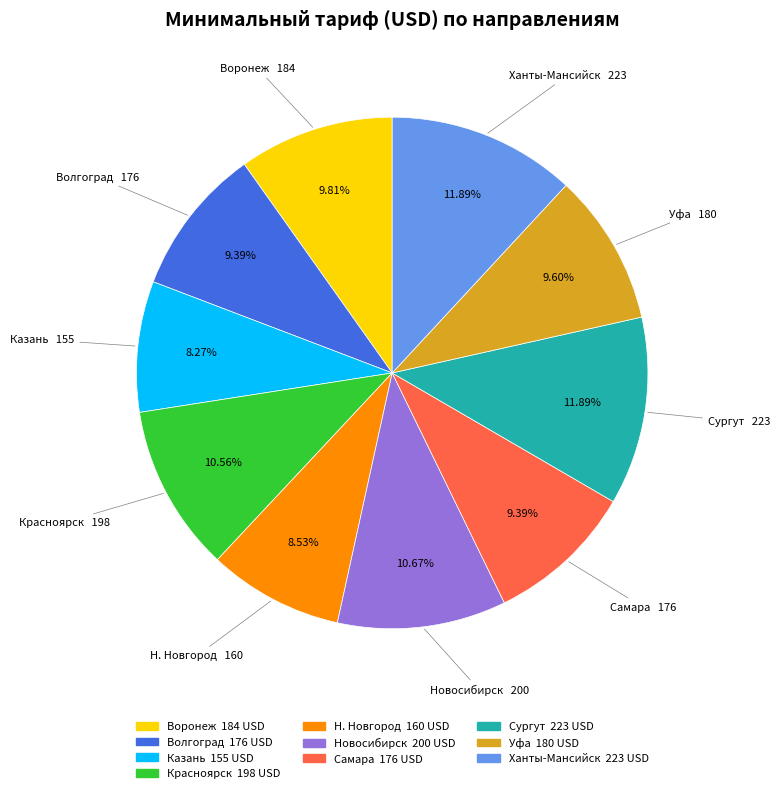

To the nearest percent, what percentage of the pie is Волгоград?

9%